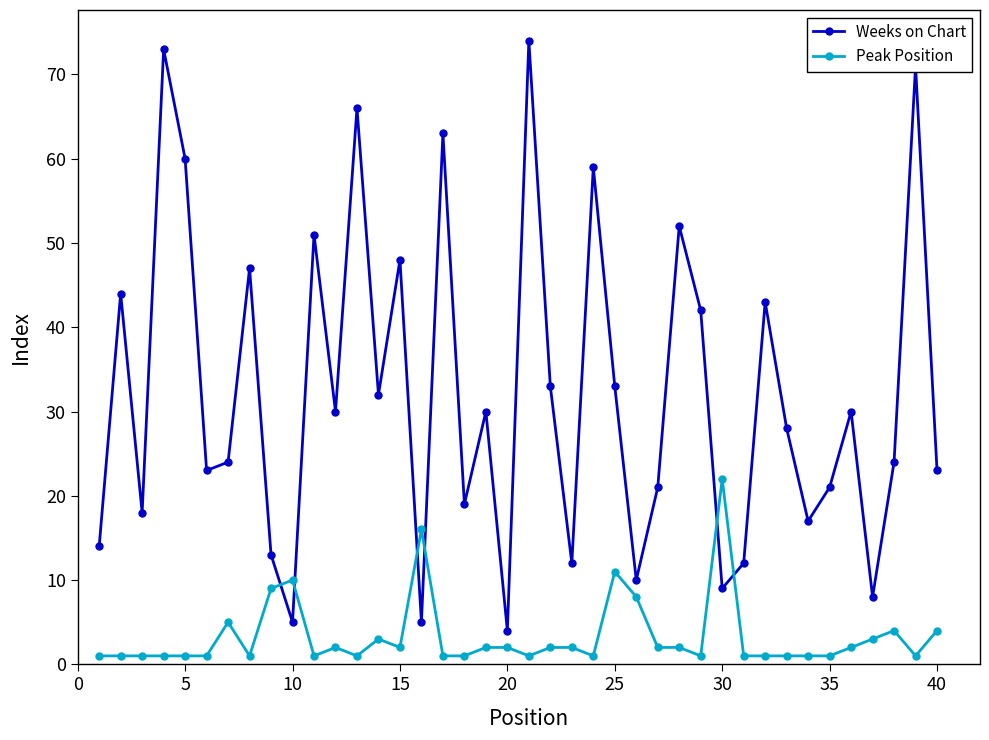

In Weeks on Chart, how many points are higher than both neighbors (excluding endpoints)?

14